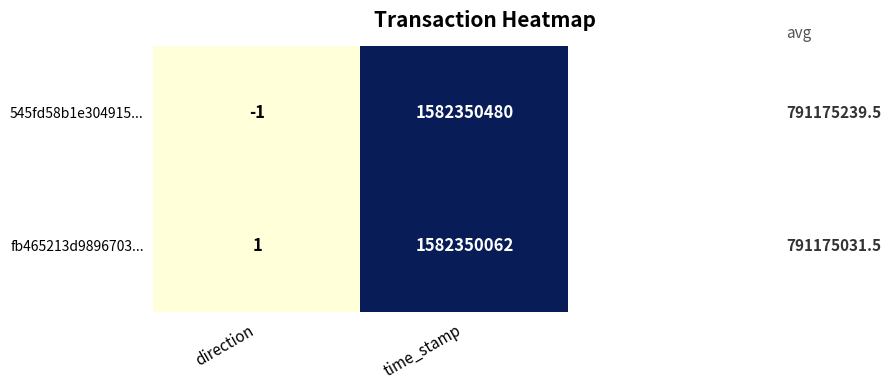

Reading left to right, extract all data points from this chart.

545fd58b1e304915...: direction=-1	time_stamp=1582350480
fb465213d9896703...: direction=1	time_stamp=1582350062